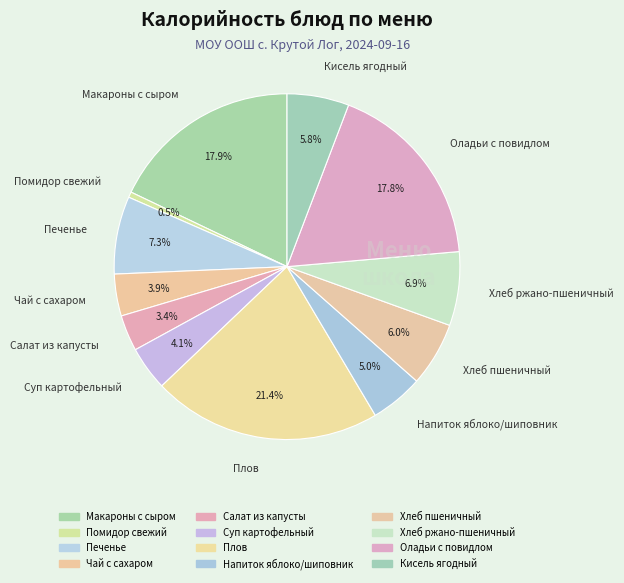

Combined, what portion of the pie is Макароны с сыром and Суп картофельный?

22.0%